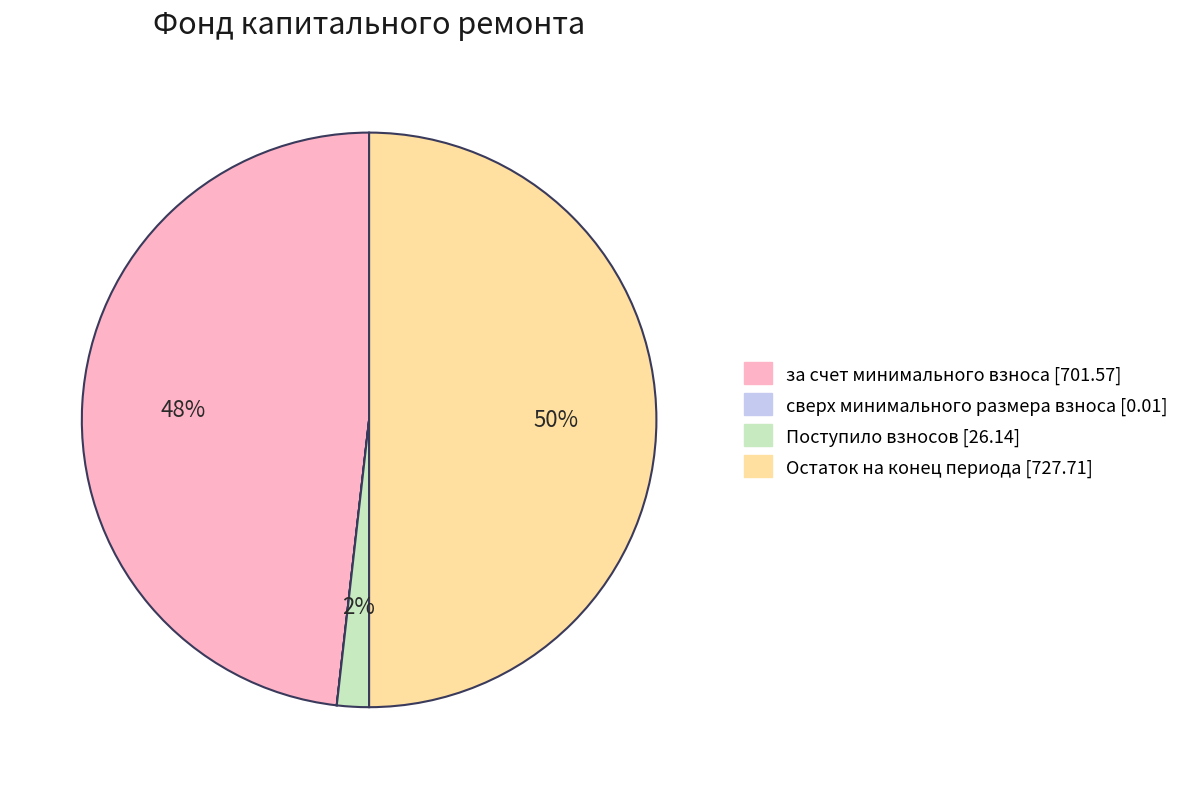

Approximately how many times larger is the value at за счет минимального взноса compared to Остаток на конец периода?

1.0